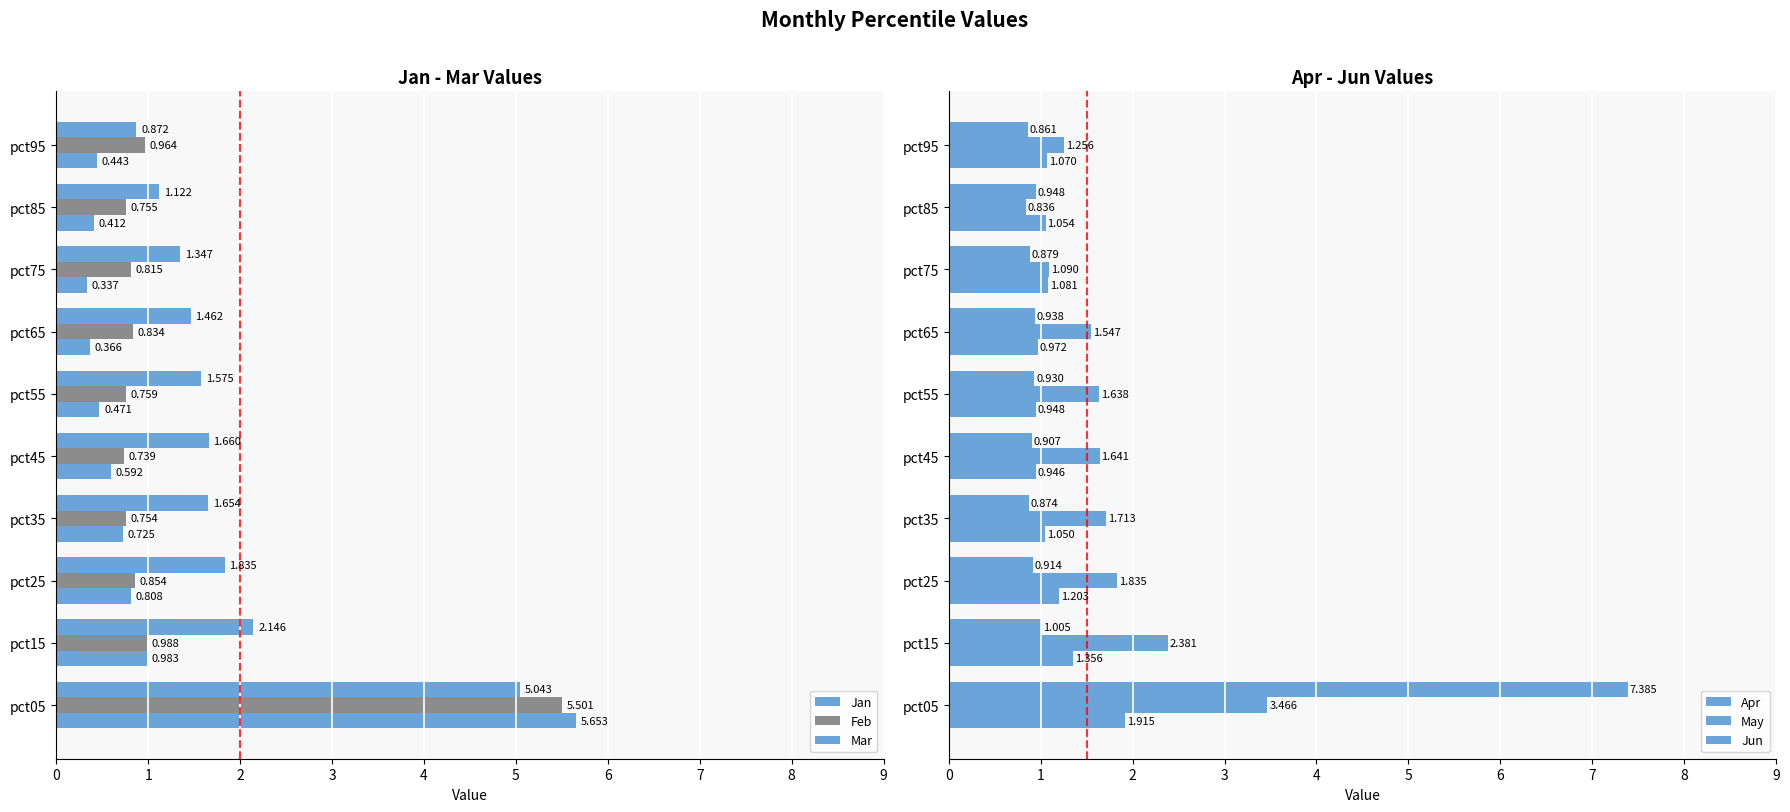

How many values in the Apr series are below 1?

3